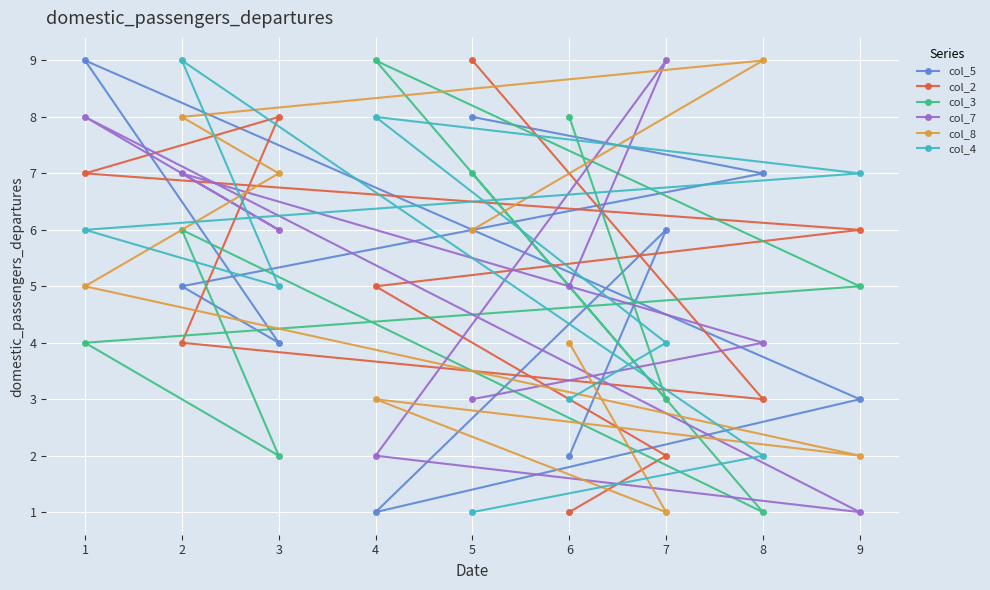

Rank the series at 9 from highest to lowest value.

col_4, col_2, col_3, col_5, col_8, col_7